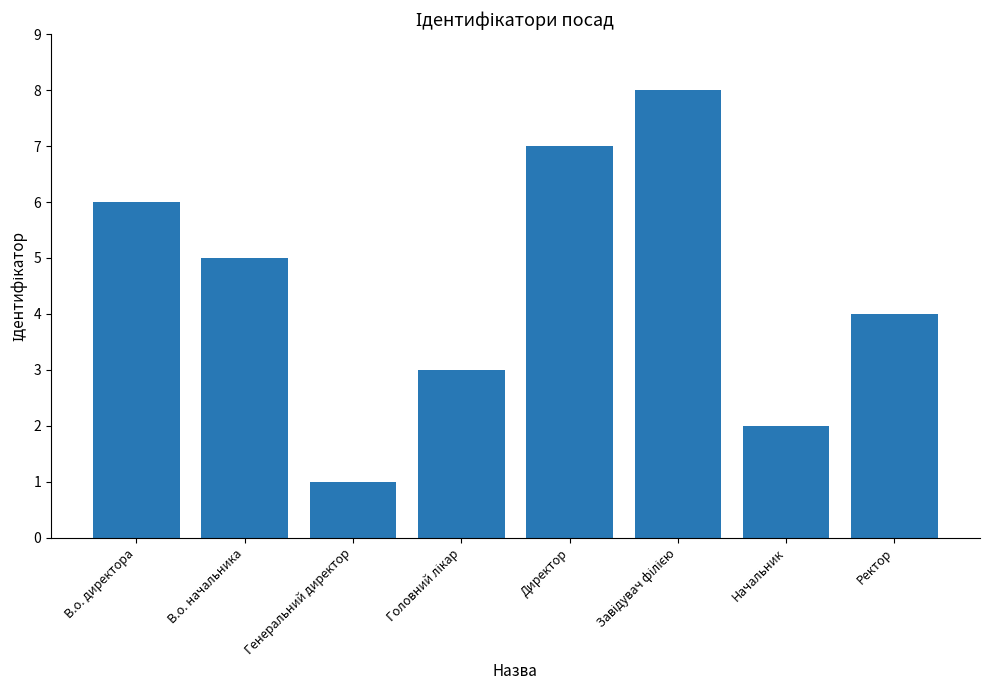

Which has a higher value, Ректор or В.о. начальника?

В.о. начальника